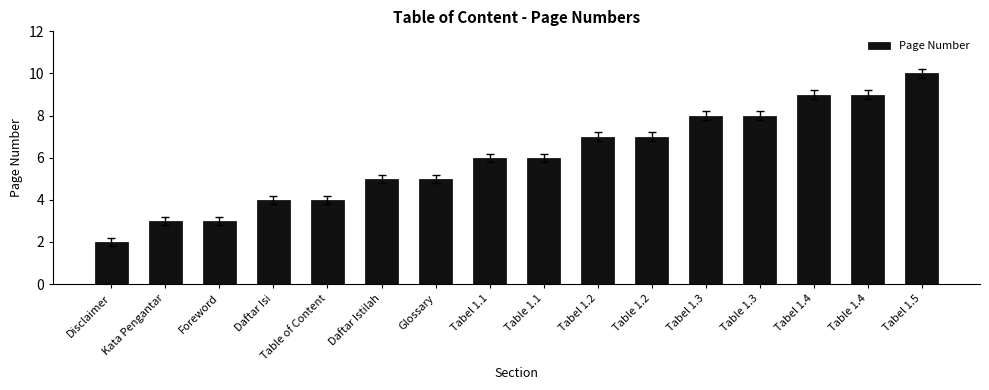

Reading left to right, what are all the values shown in this chart?

Disclaimer=2	Kata Pengantar=3	Foreword=3	Daftar Isi=4	Table of Content=4	Daftar Istilah=5	Glossary=5	Tabel 1.1=6	Table 1.1=6	Tabel 1.2=7	Table 1.2=7	Tabel 1.3=8	Table 1.3=8	Tabel 1.4=9	Table 1.4=9	Tabel 1.5=10